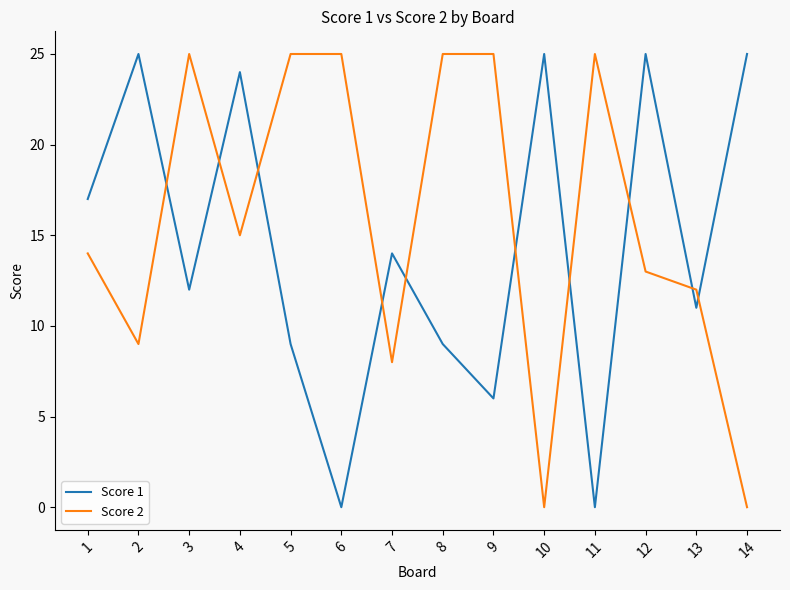

List the series in order of their overall mean, lowest first.

Score 1, Score 2